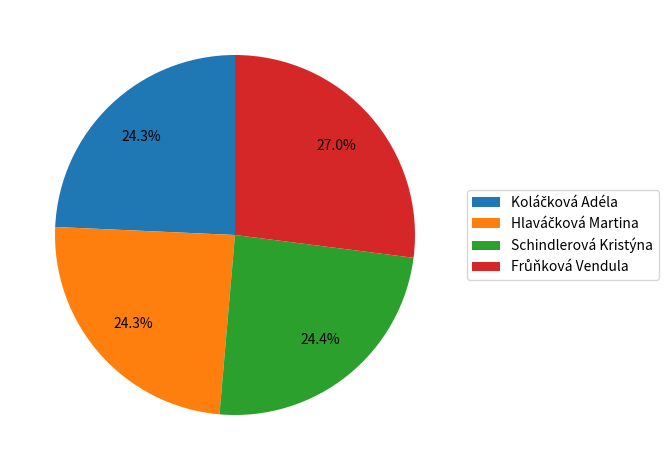

Is there any slice that represents more than half of the pie?

No